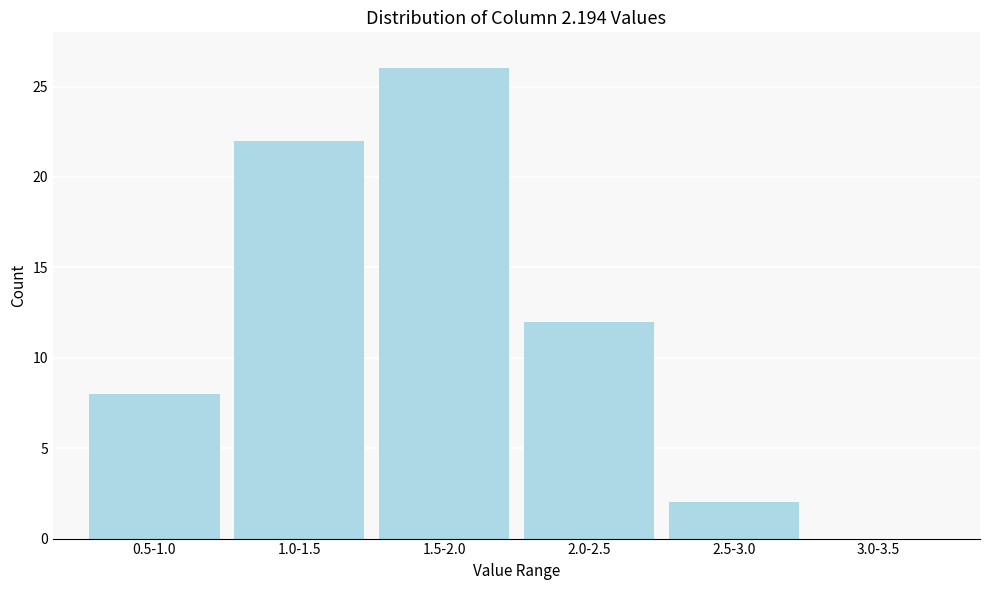

Reading left to right, transcribe all the data shown in this chart.

0.5-1.0=8	1.0-1.5=22	1.5-2.0=26	2.0-2.5=12	2.5-3.0=2	3.0-3.5=0